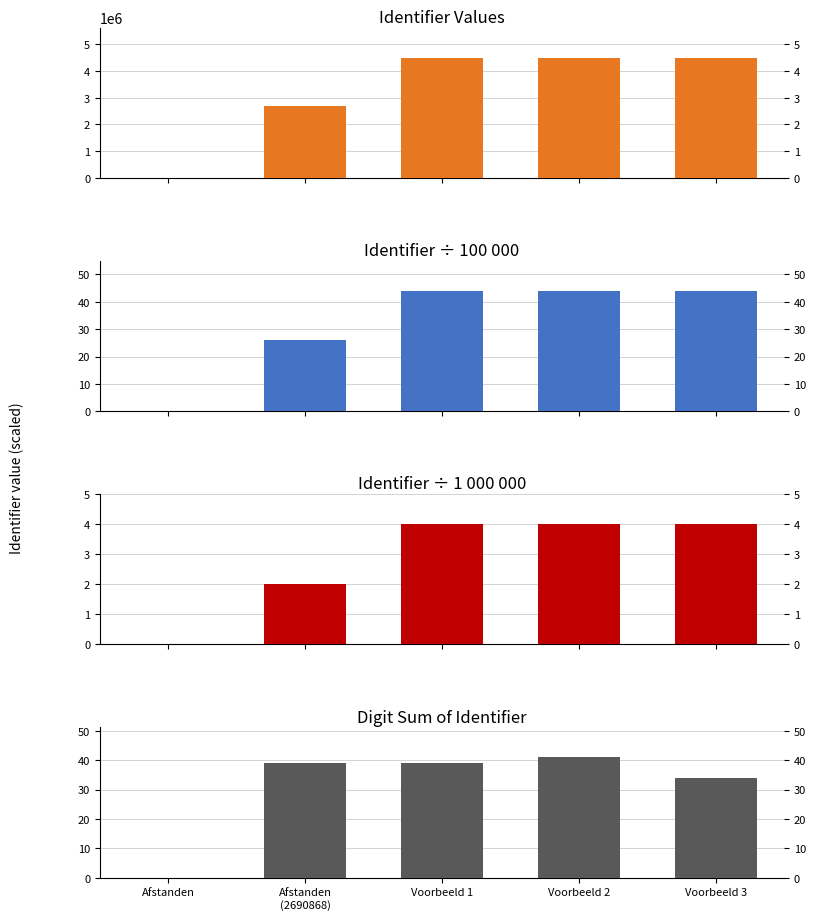

How many distinct data groups are displayed?

4